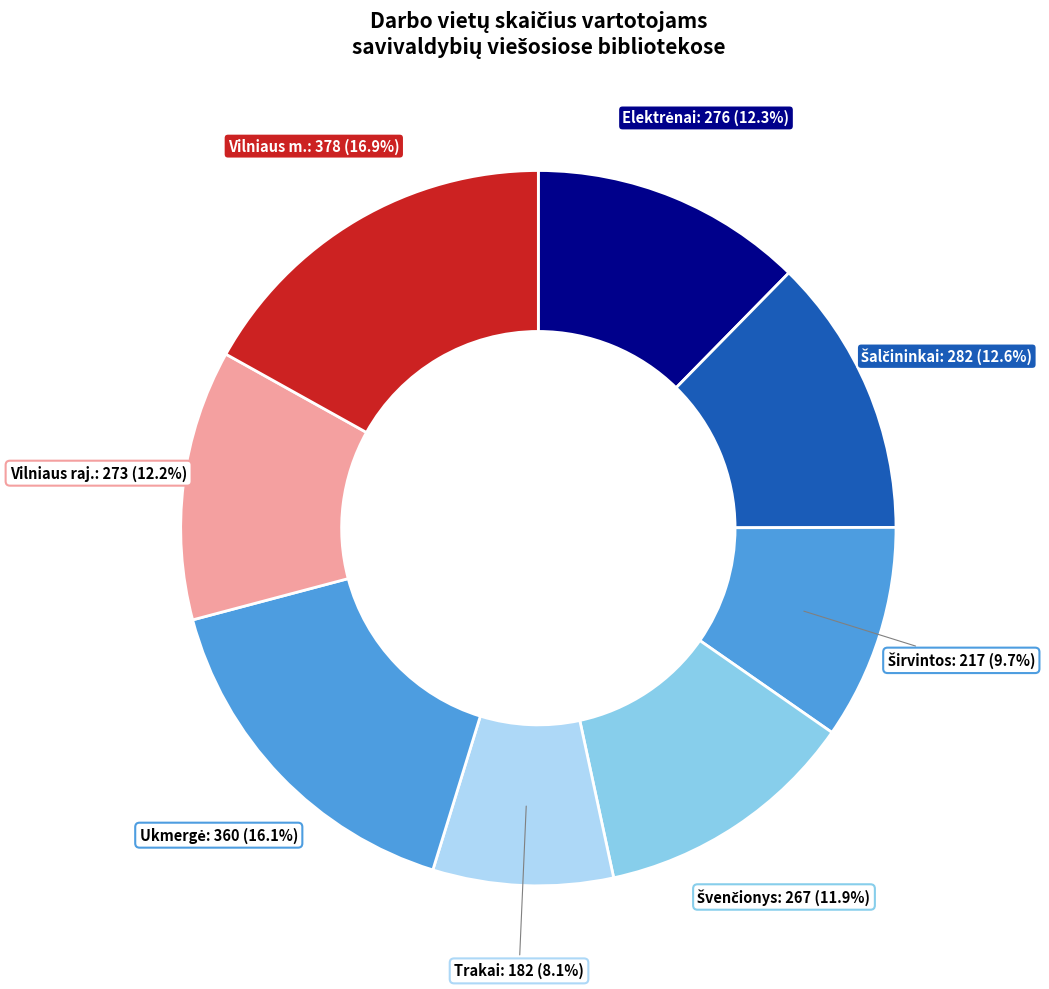

What percentage is the Vilniaus raj. slice, to the nearest percent?

12%